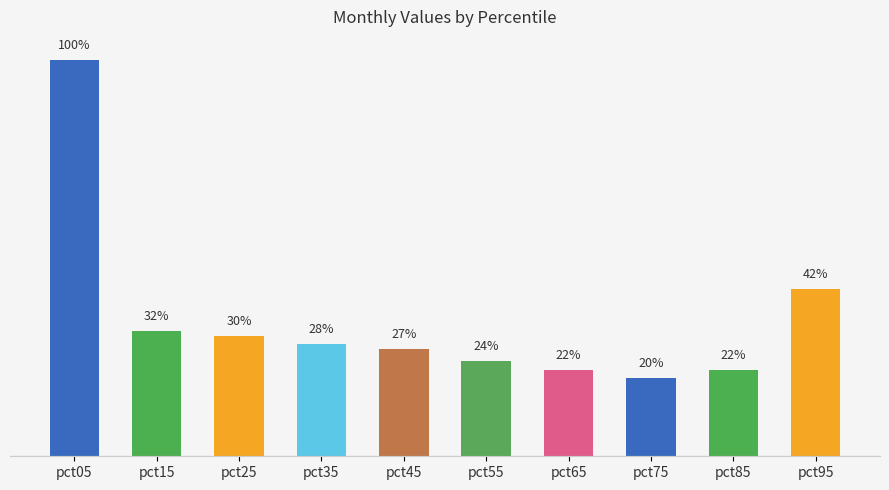

Are the bars horizontal?

No